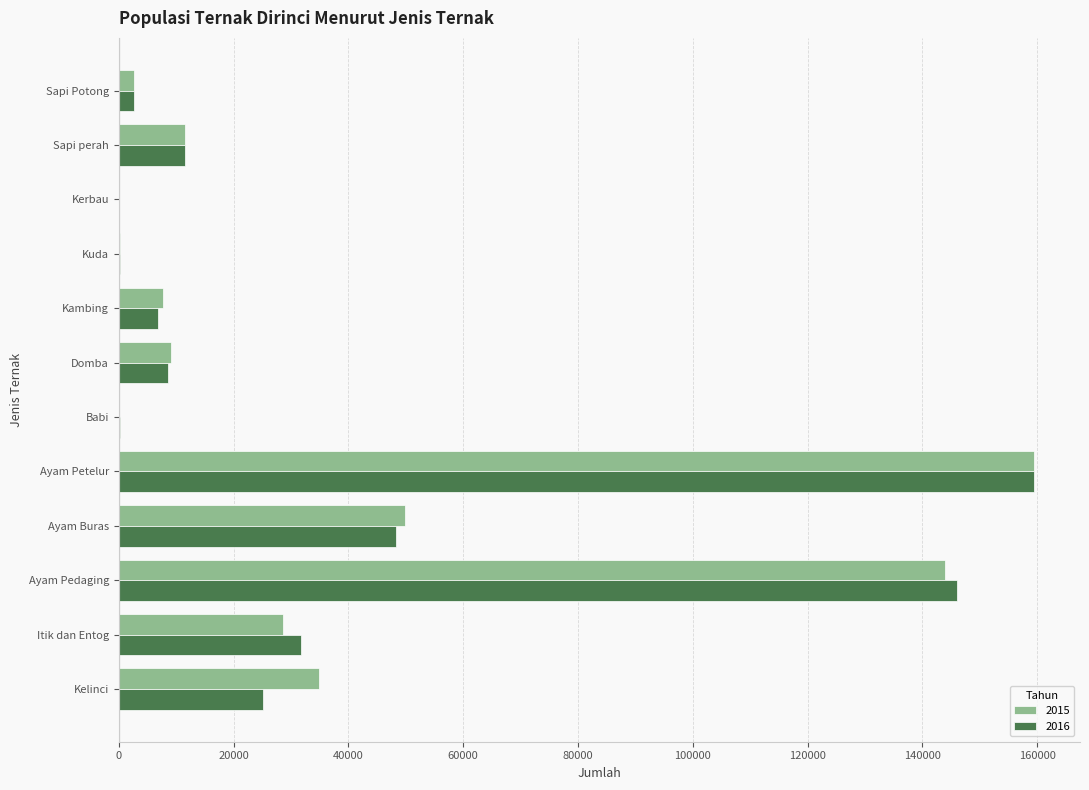

Read the 2016 value at Kelinci.

25148